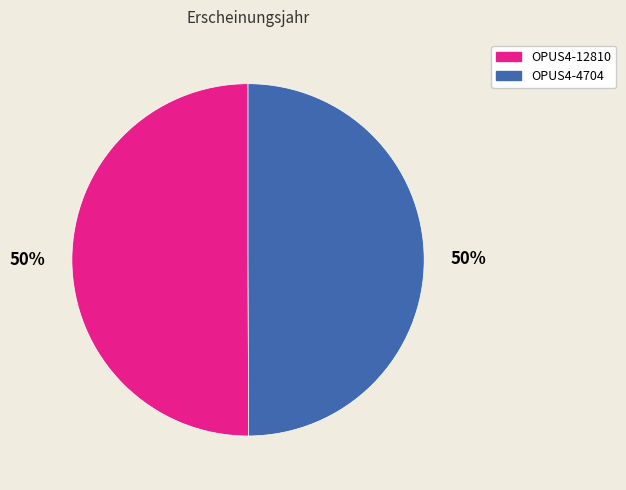

To the nearest percent, what is the combined percentage of OPUS4-12810 and OPUS4-4704?

100%